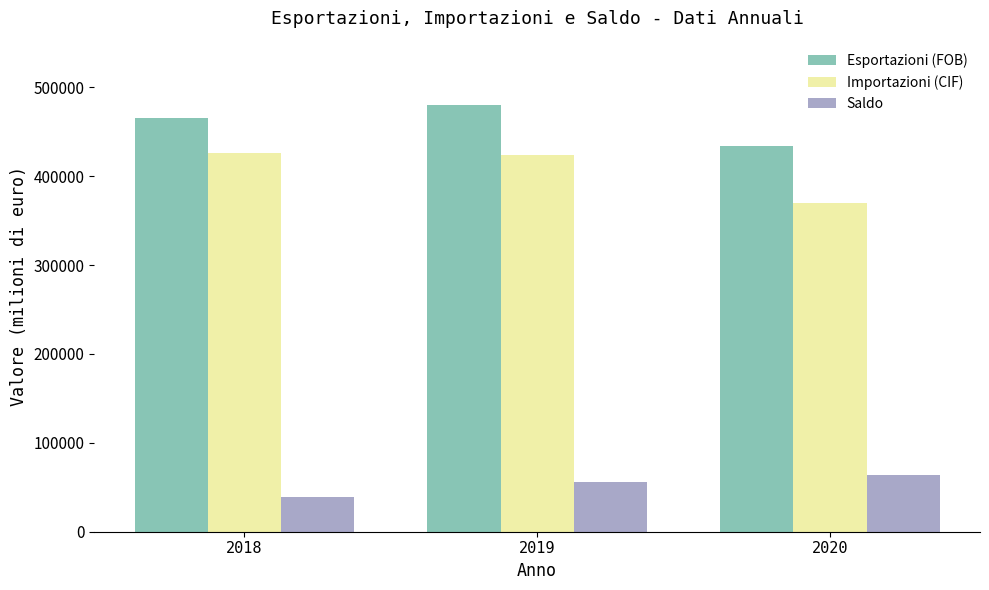

What is the total value across all series at 2019?

960704.2